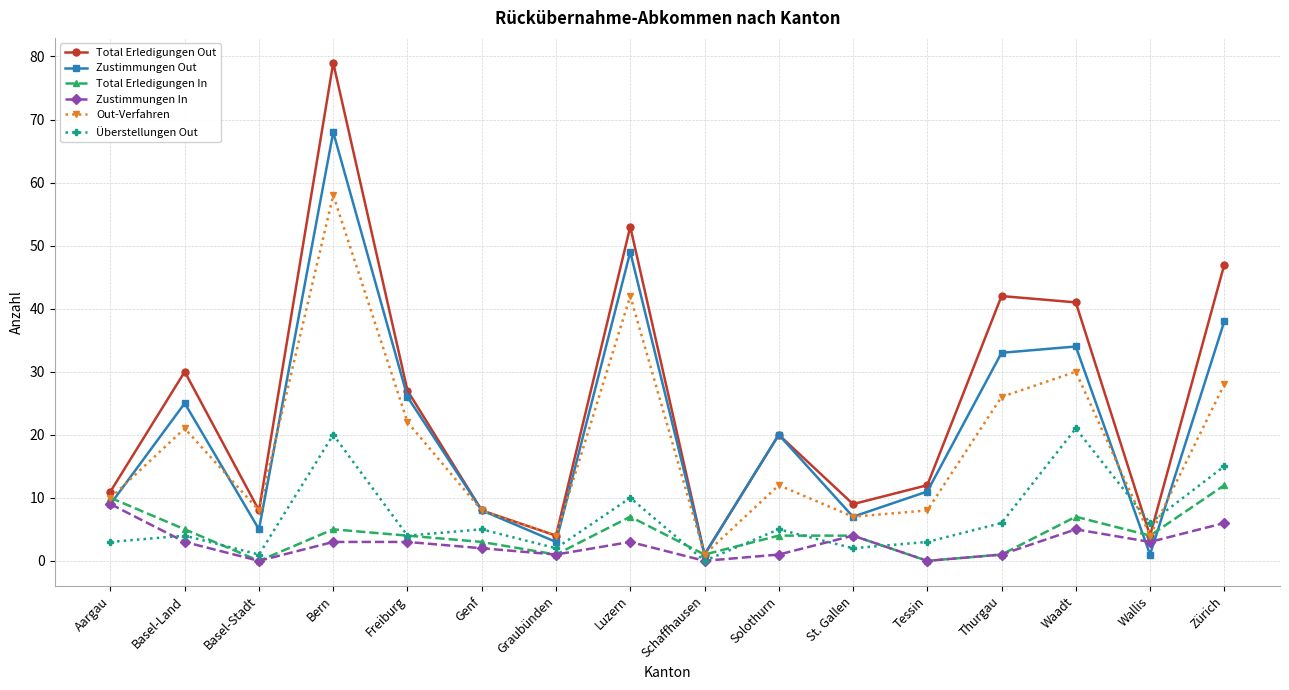

What are all the series names shown in the legend?

Total Erledigungen Out, Zustimmungen Out, Total Erledigungen In, Zustimmungen In, Out-Verfahren, Überstellungen Out